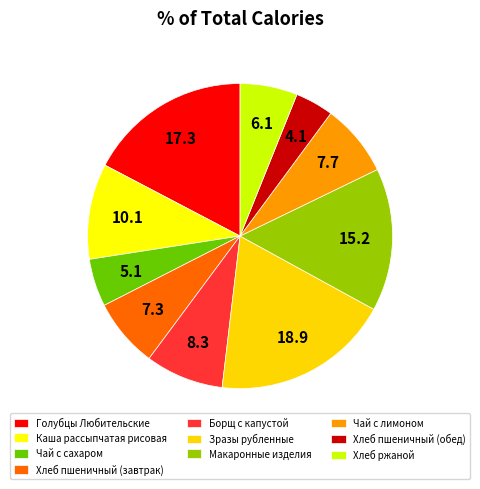

Which slice is the largest?

Зразы рубленные